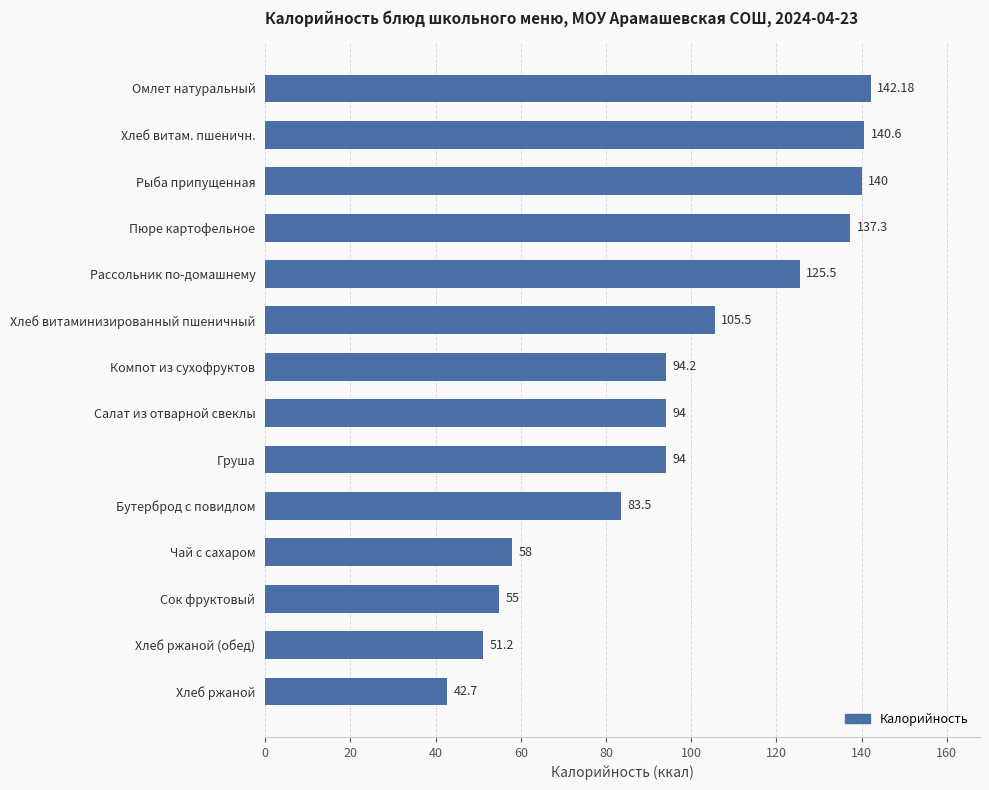

What is the sum of the values at Рассольник по-домашнему and Омлет натуральный?

267.7